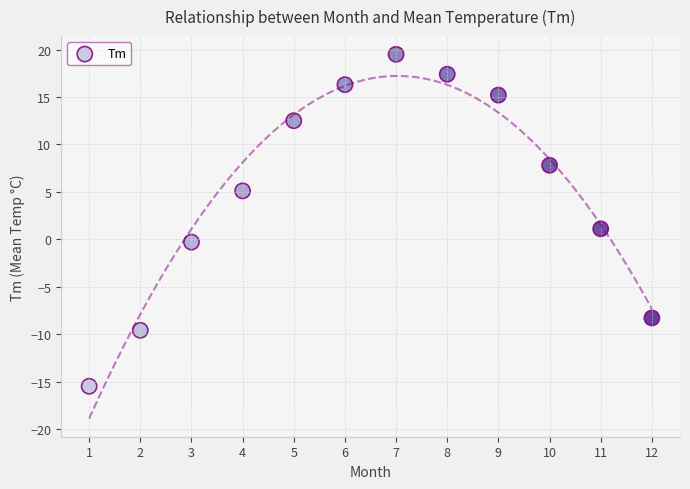

What Y value in the scatter plot is closest to 2?

1.1